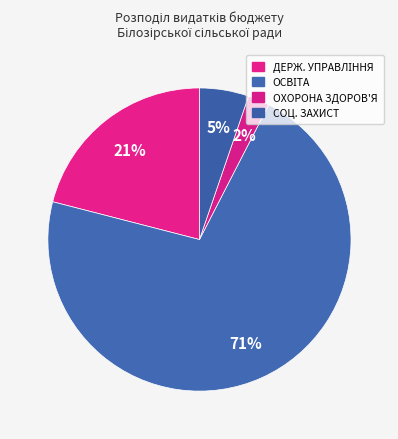

How many slices are in this pie chart?

4